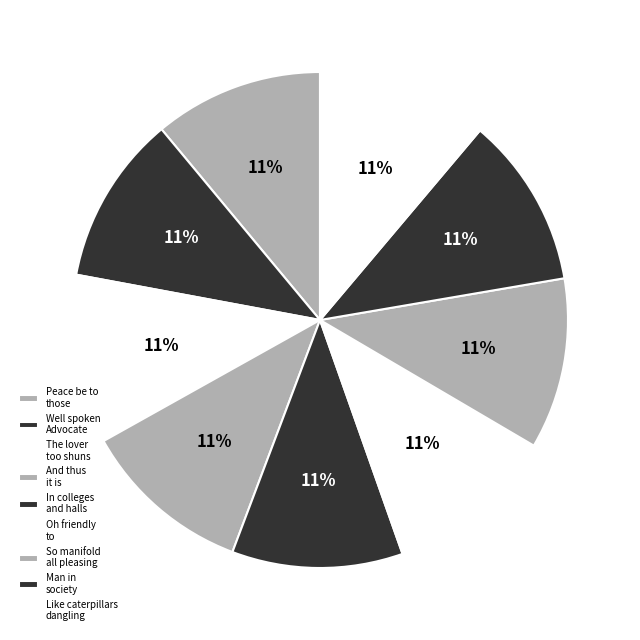

What is the ratio of the value at Oh friendly to to the value at So manifold all pleasing?

1.0